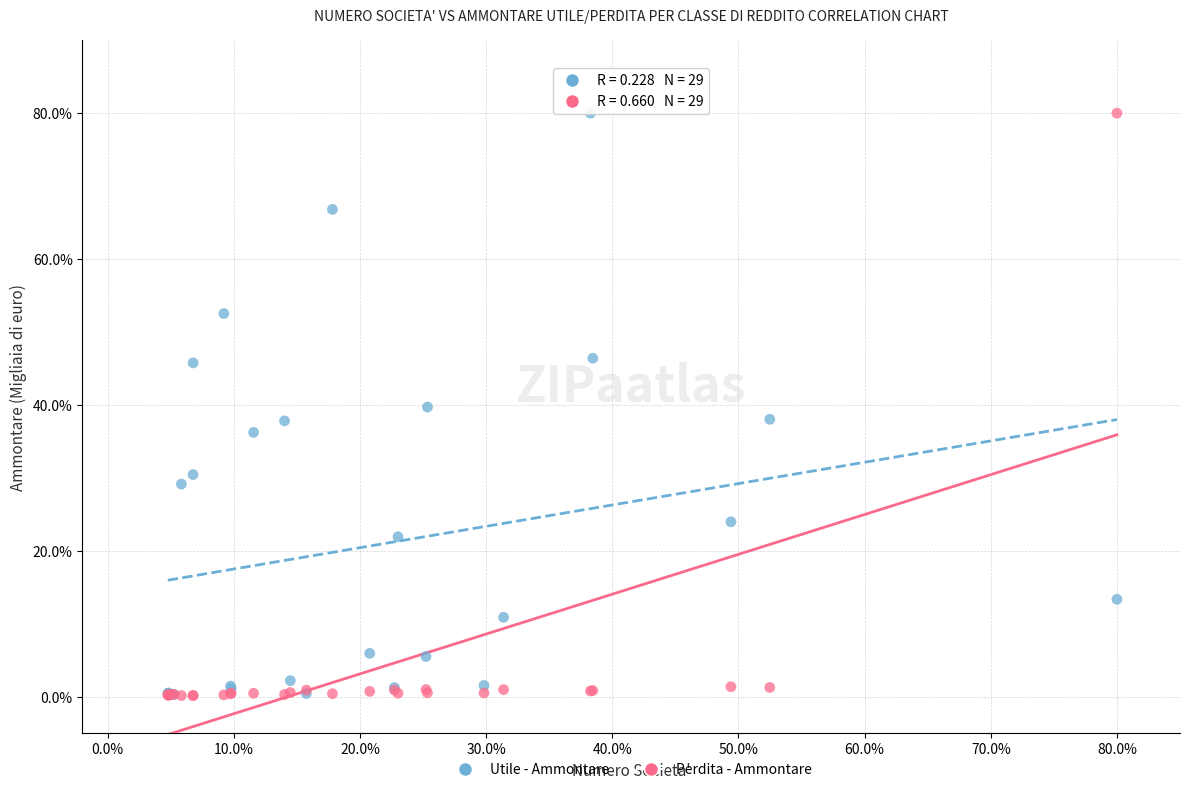

What are all the series names shown in the legend?

Utile - Ammontare, Perdita - Ammontare